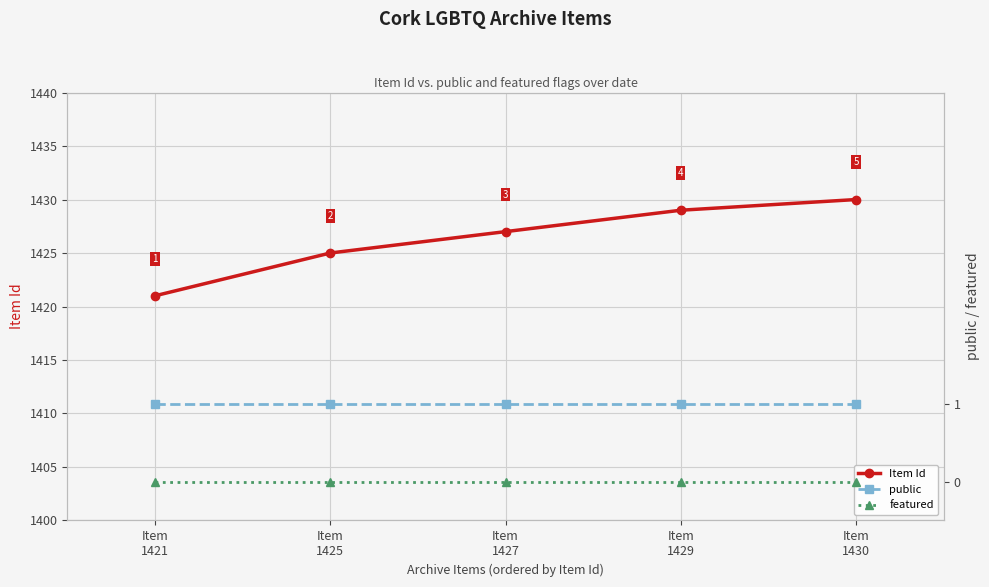

Read the Item Id value at Item
1427.

1427